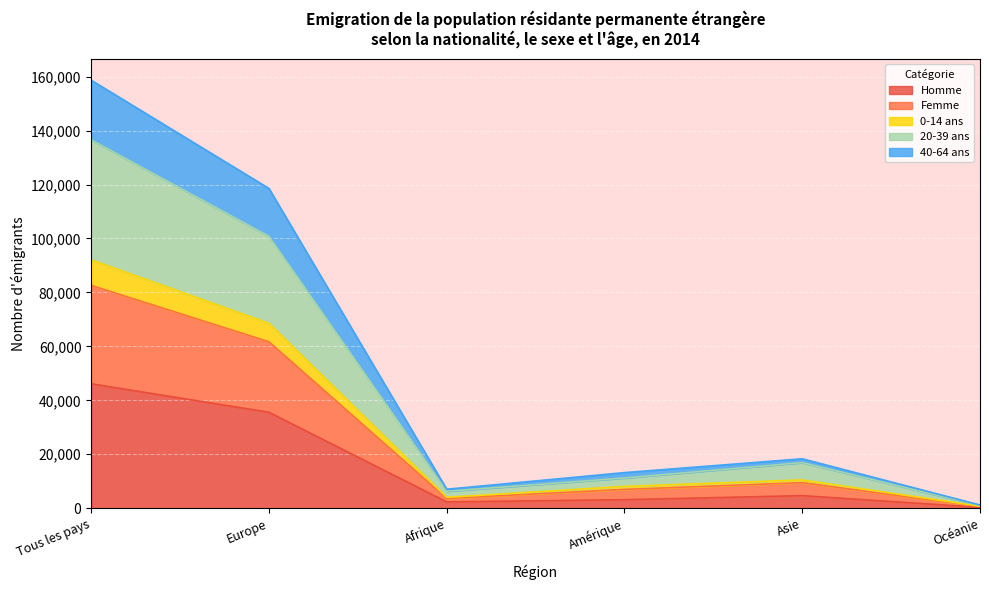

What is the maximum value for Homme?

46126